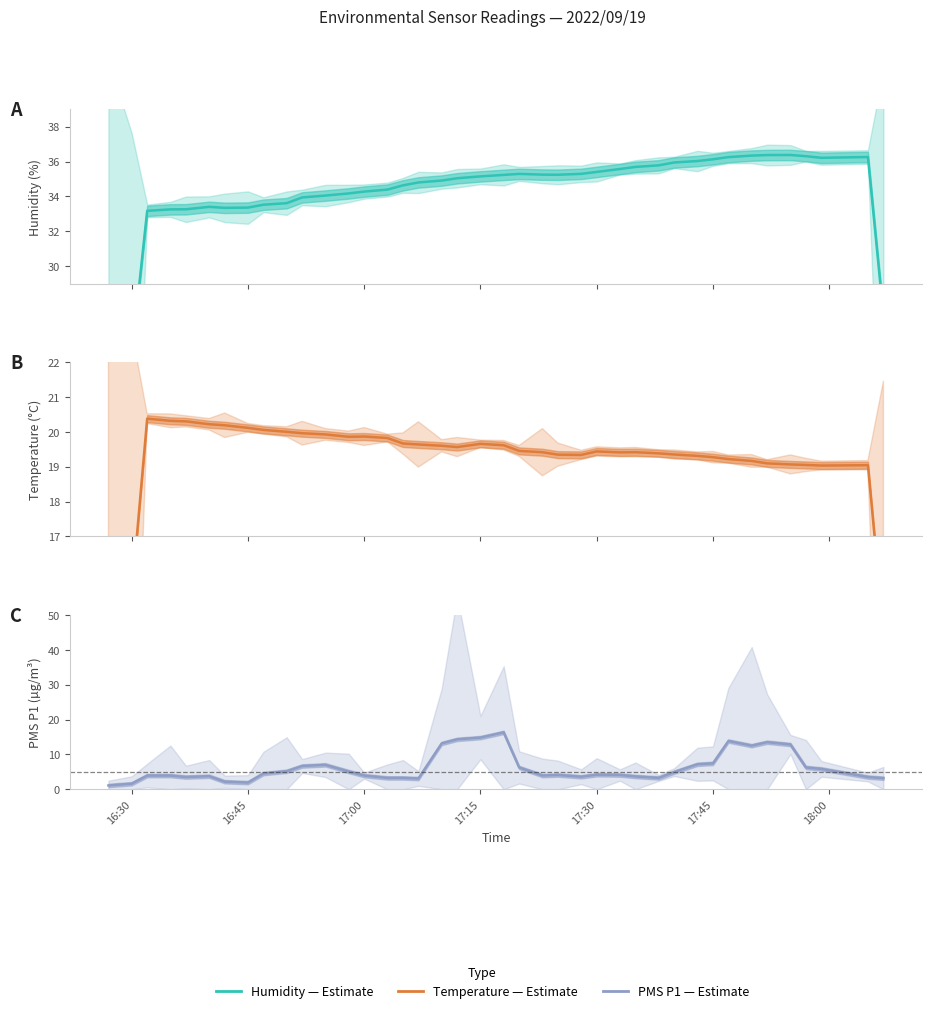

What is the lowest value of the PMS P1 (Estimate) series?

1.1